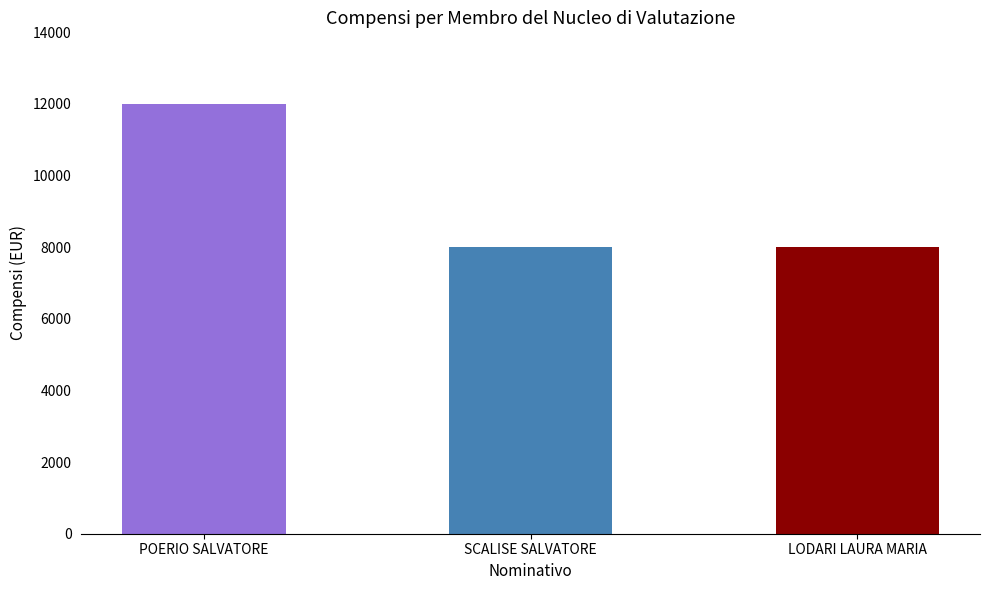

Count the number of categories in the chart.

3